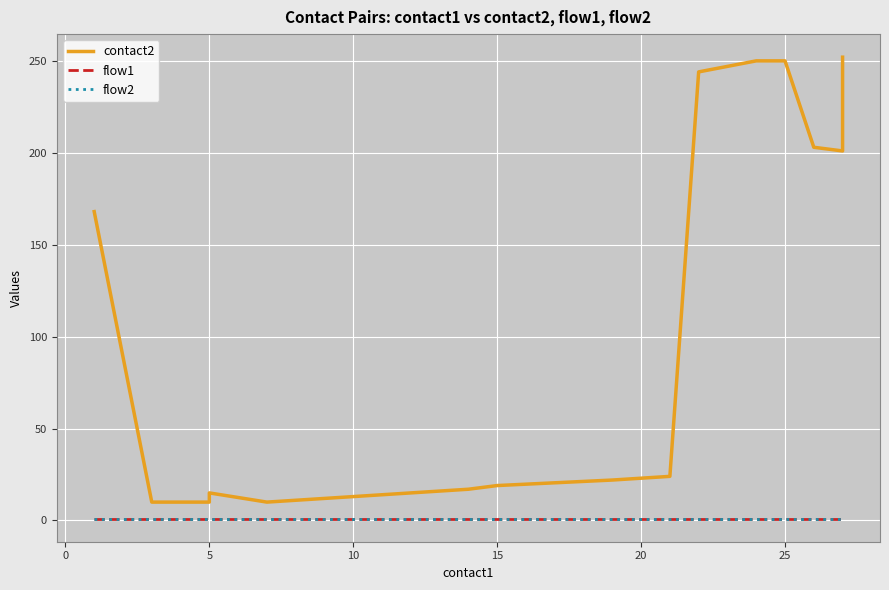

What is the value of the contact2 point at the 4th from the left?

15